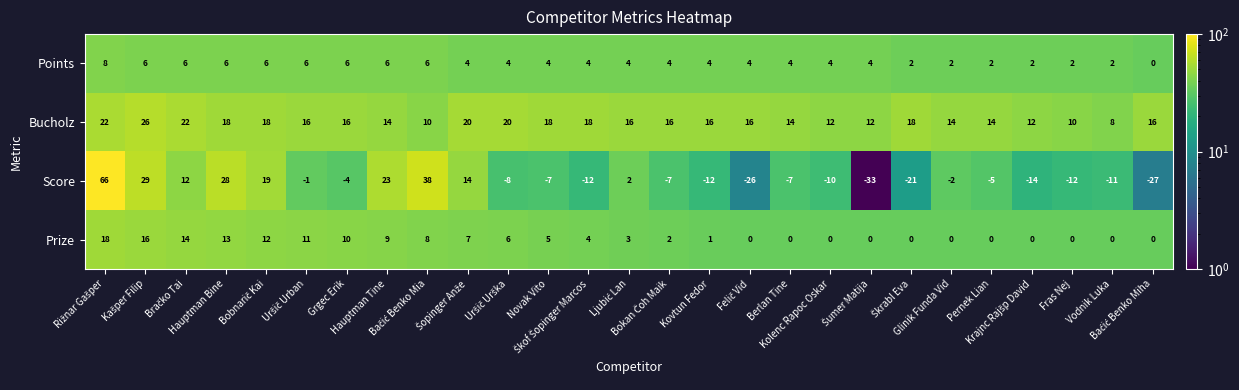

How many positive values does the Points series have?

26